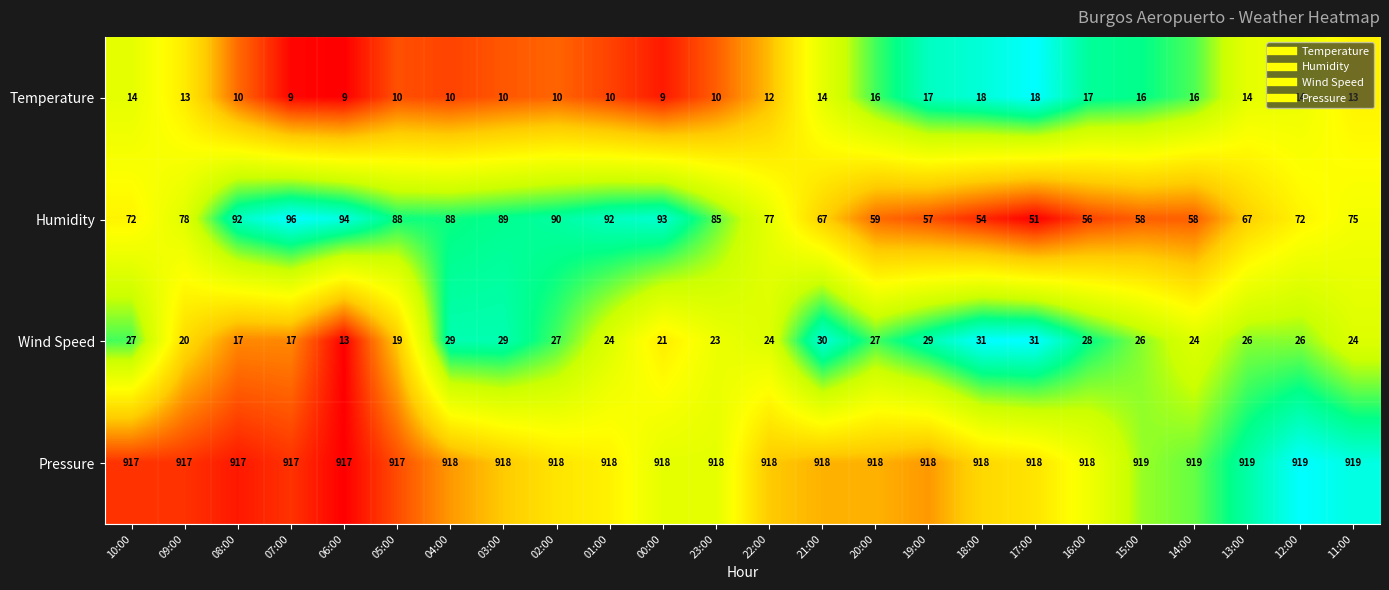

What is the difference between the highest and lowest values at 19:00?

901